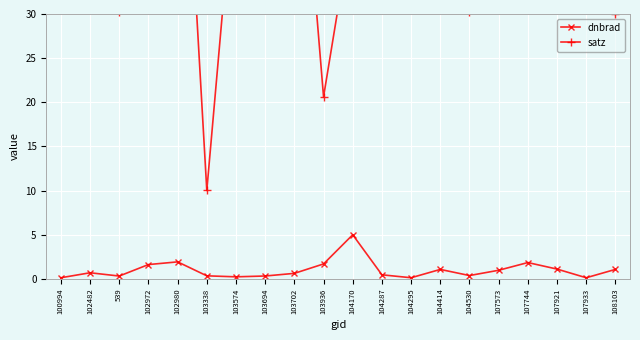

How many lines are shown in the chart?

2